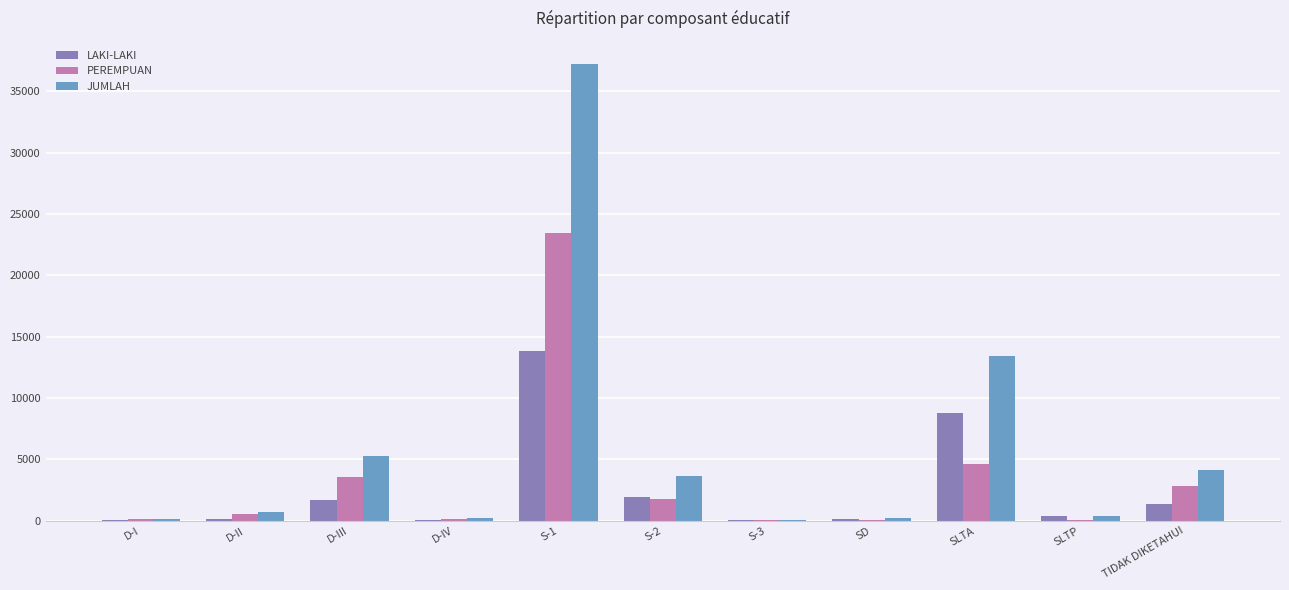

Does the chart contain stacked bars?

No